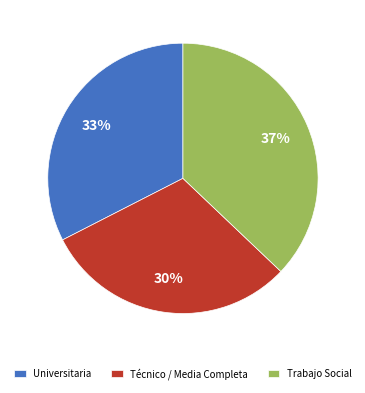

To the nearest percent, what portion does Trabajo Social represent?

37%